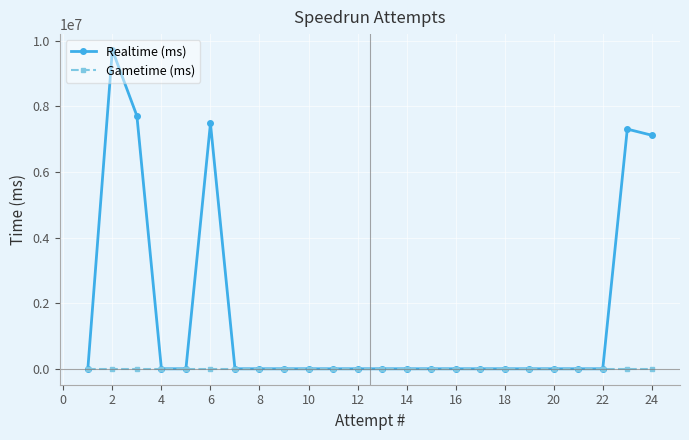

At how many categories does at least one series exceed 2834245?

5